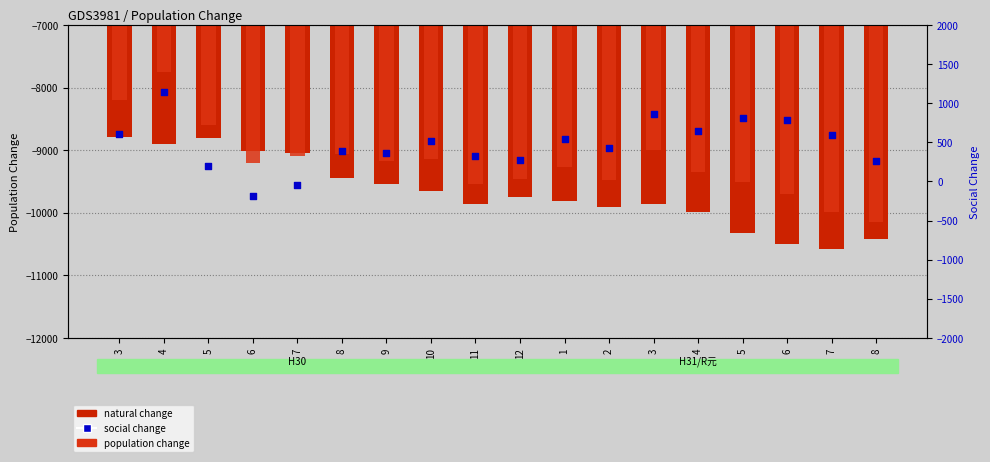

What is the total value across all series at 12?

-18938